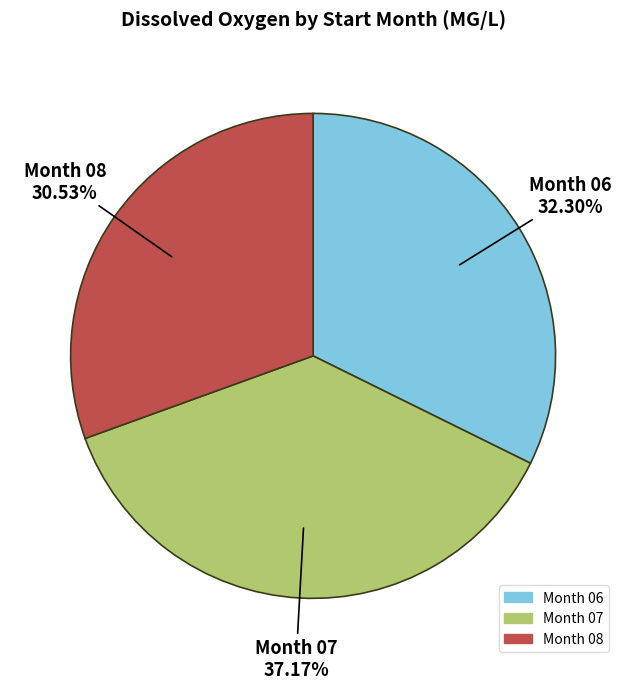

Which category has the biggest portion of the pie?

Month 07